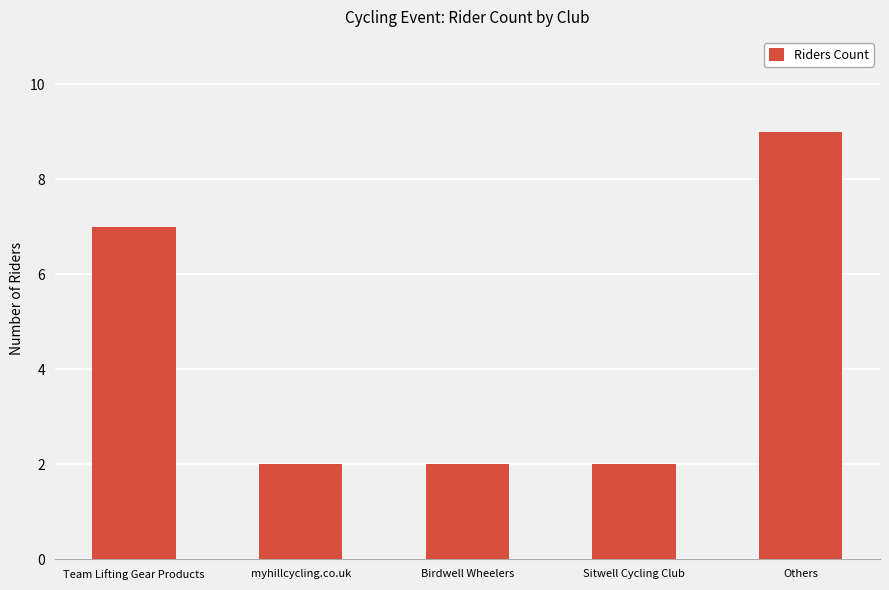

Count the number of categories in the chart.

5